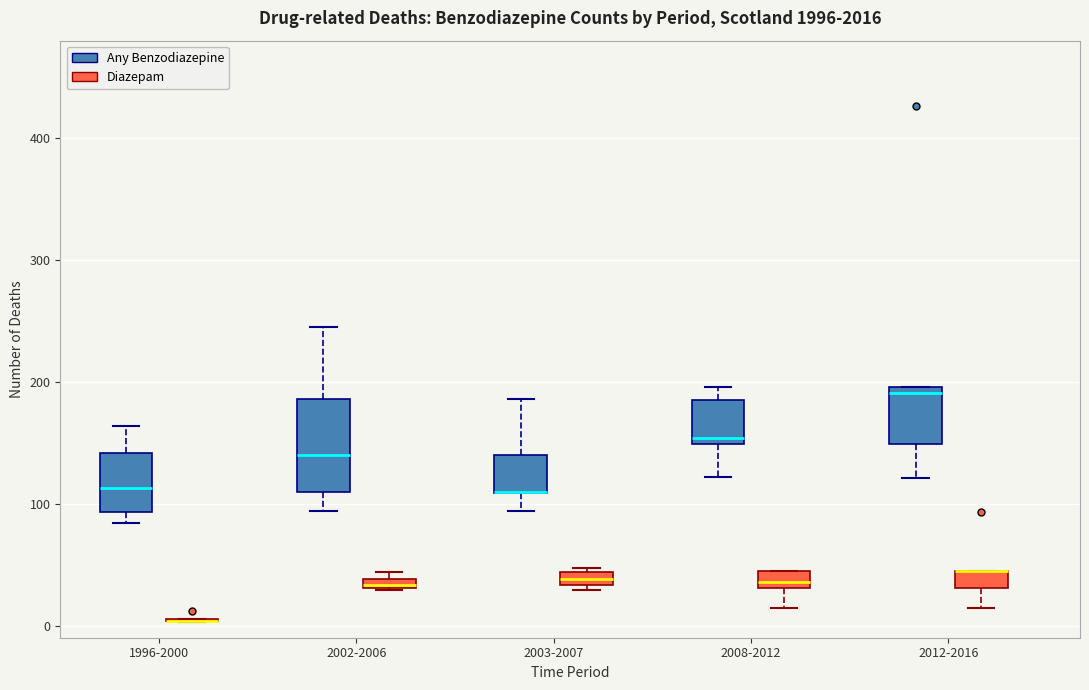

Where is the upper edge of the box for 2012-2016 (Diazepam) on the y-axis? The values are not printed on the chart, so give them approximately, as read against the axis.

50